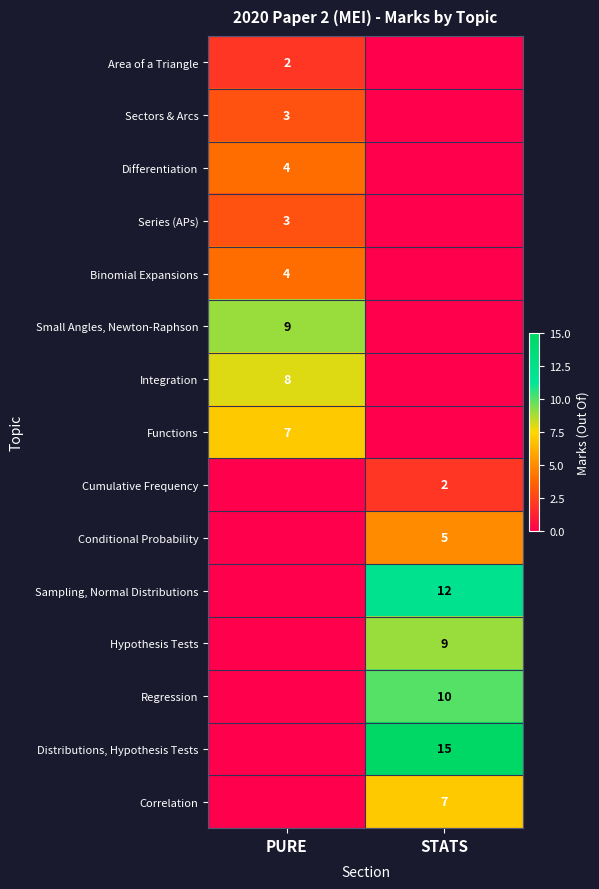

The value of Series (APs) at PURE is 4. True or false?

False